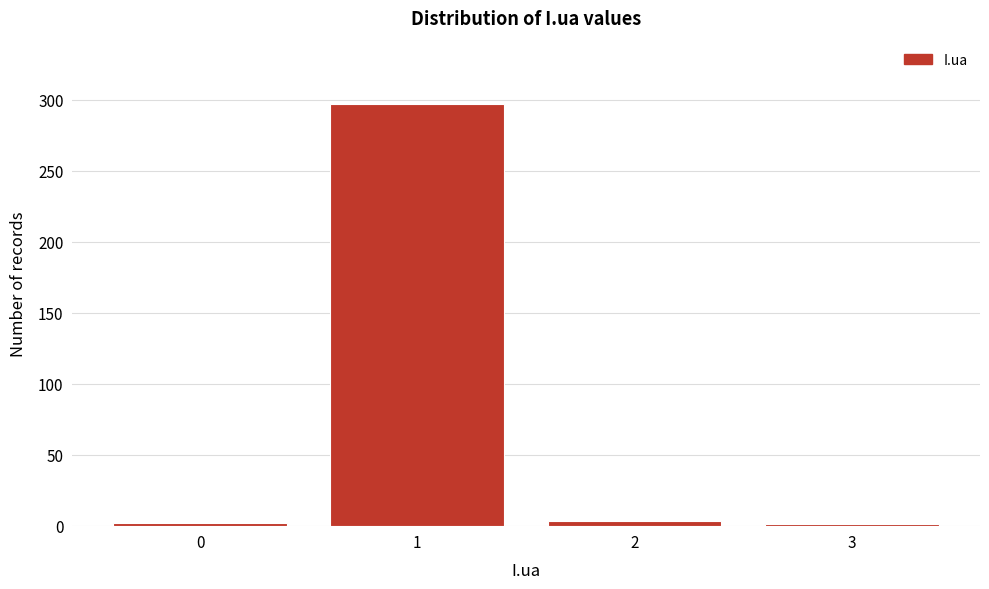

Reading left to right, transcribe this chart: for each bar, give the range it covers on the x-axis and its height. The values are not printed on the chart, so give them approximately, as read against the axis.

-0.5 to 0.5: under 5
0.5 to 1.5: 295
1.5 to 2.5: under 5
2.5 to 3.5: under 5